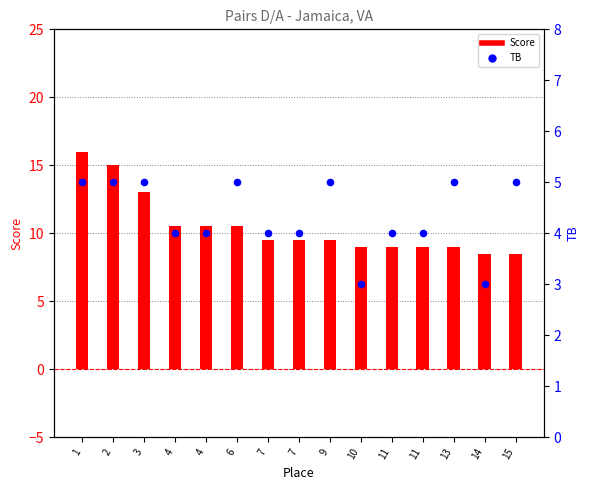

Which series reaches the minimum Y coordinate?

TB